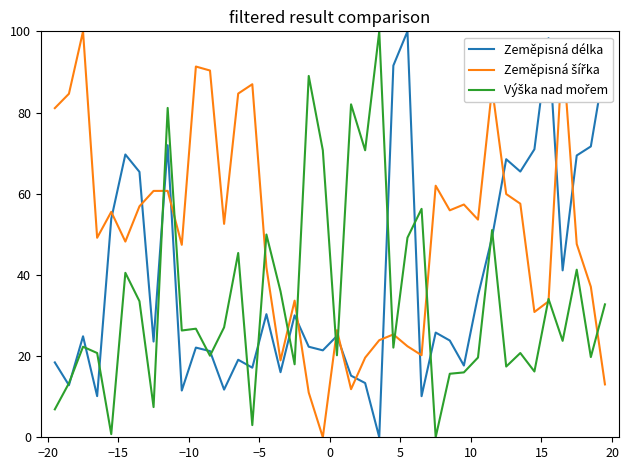

What is the maximum value shown in the chart?

100.0